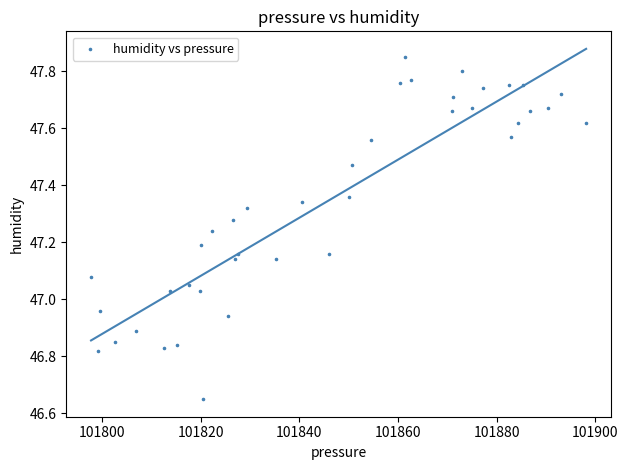

What is the range of X values (max minus min)?

100.3